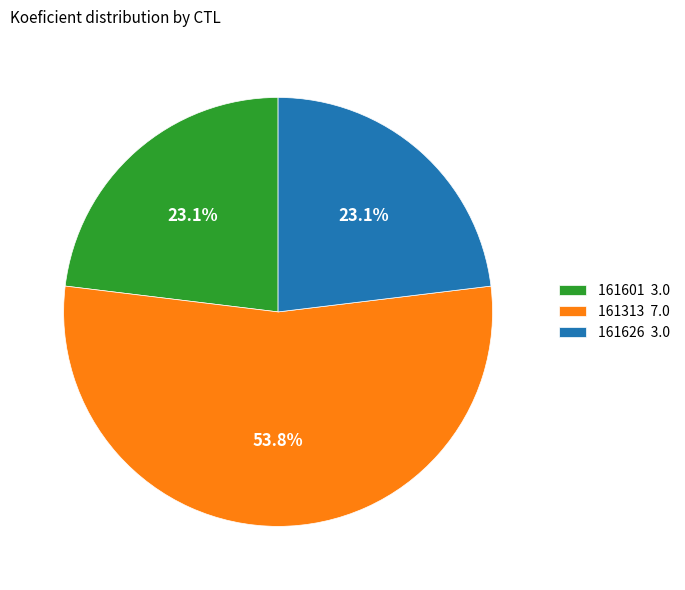

The 161601 slice represents 15% of the pie. True or false?

False